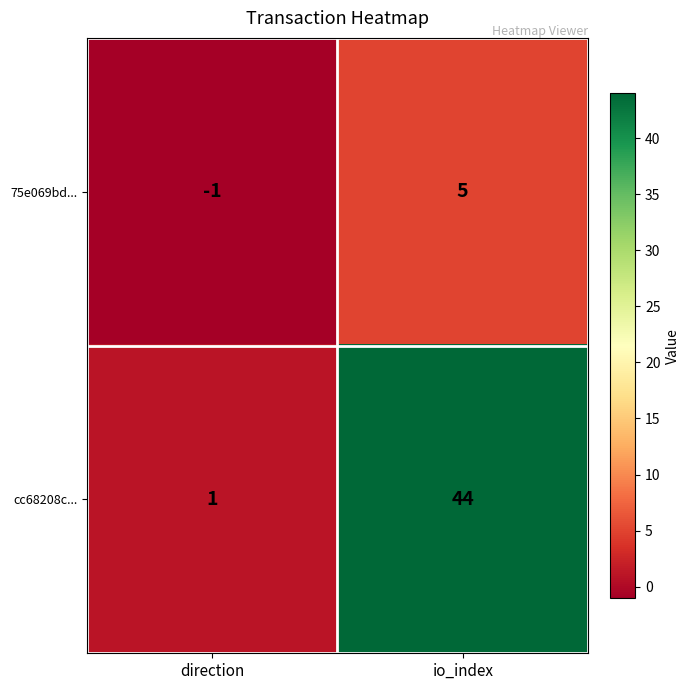

At which category does the chart reach its minimum across all series?

direction